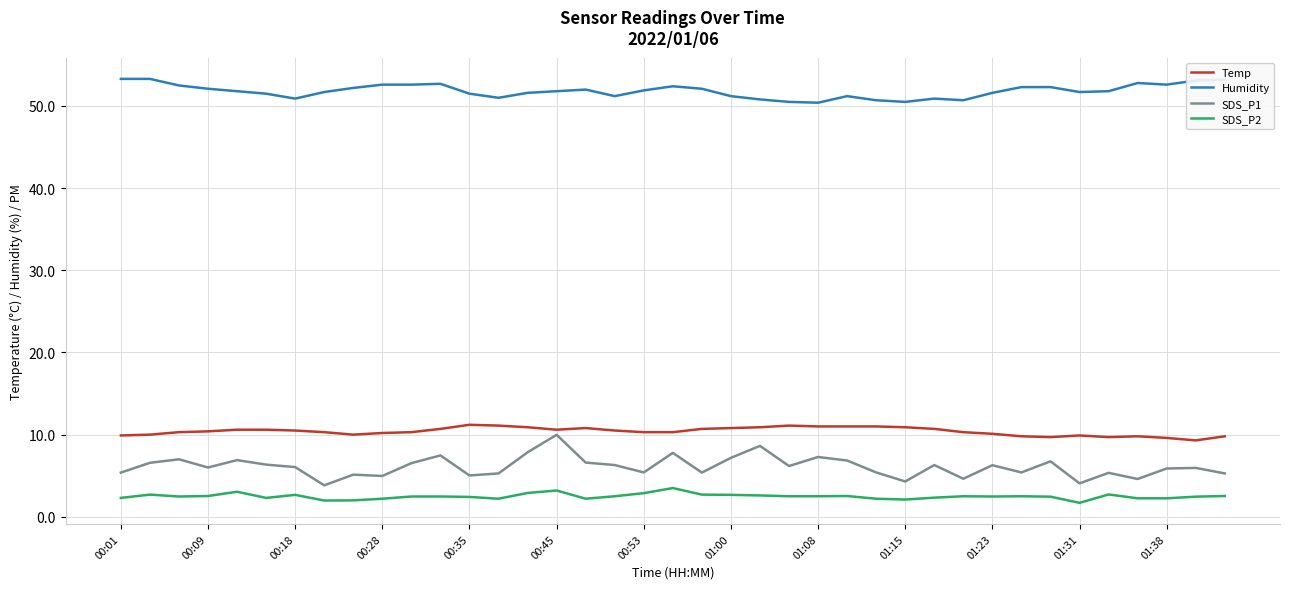

Which series has the largest total across all categories?

Humidity